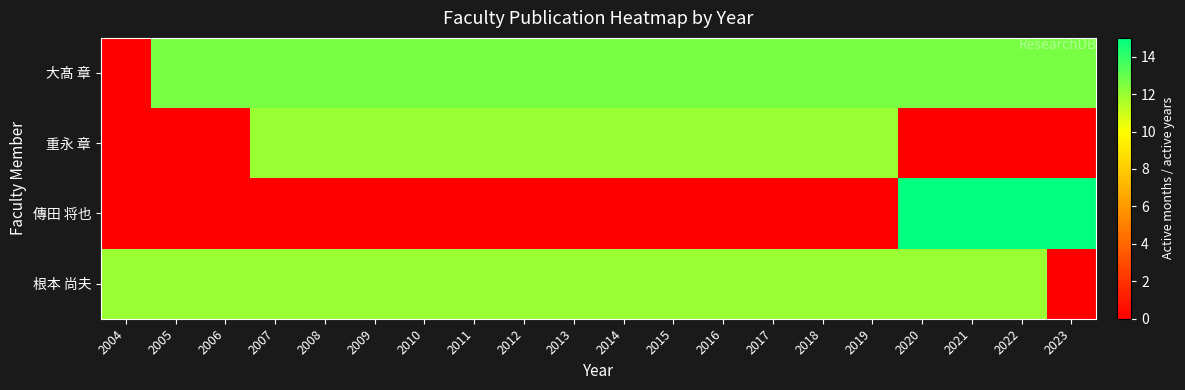

What is the difference between the highest and lowest values at 2021?

15.0